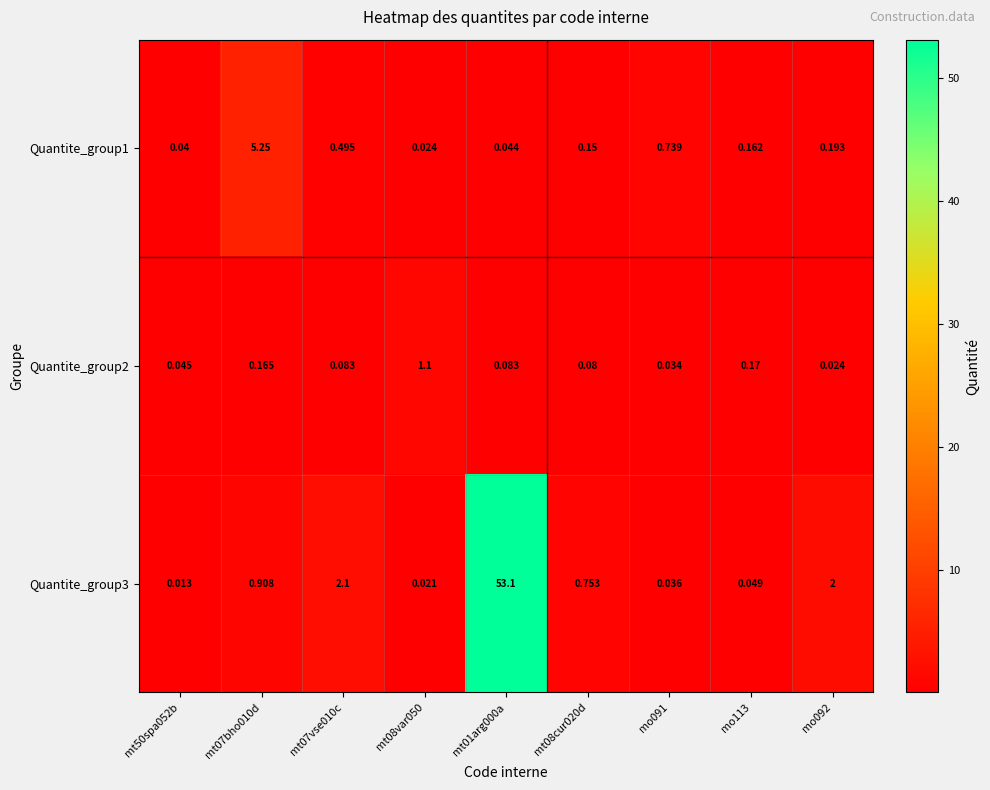

Which series has the widest spread of values?

Quantite_group3